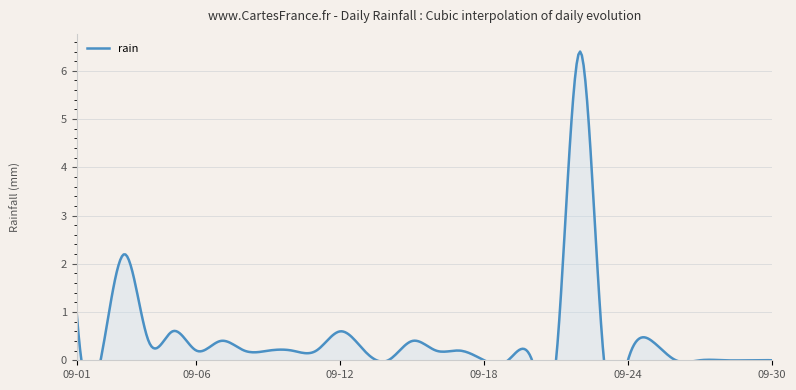

Which has a higher value, 2014-09-13 or 2014-09-27?

2014-09-13